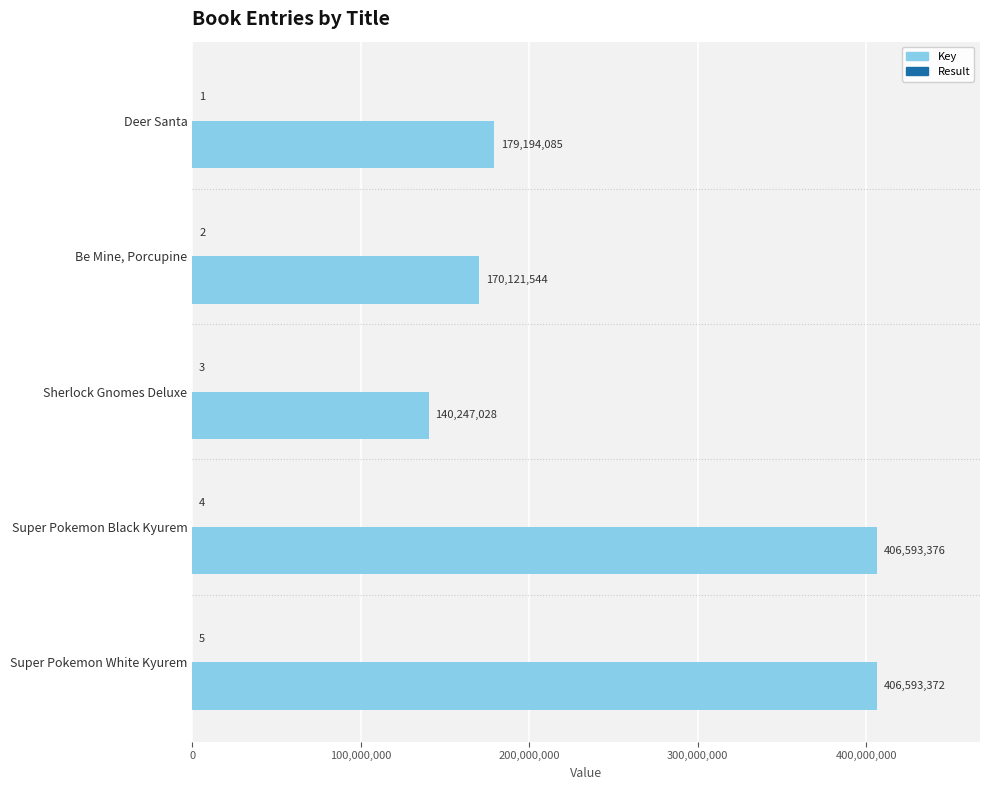

Which series has the largest total across all categories?

Key